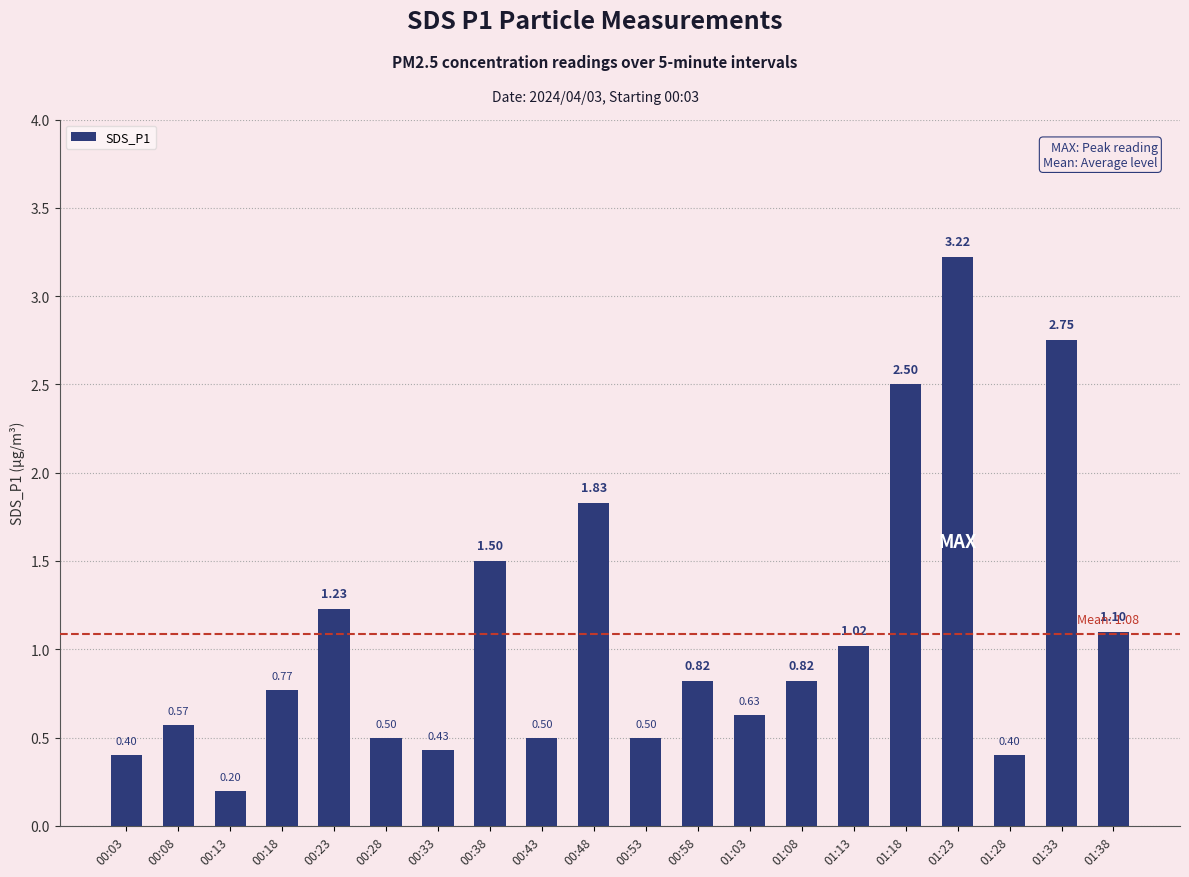

What is the value of the 1st bar from the left?

0.4